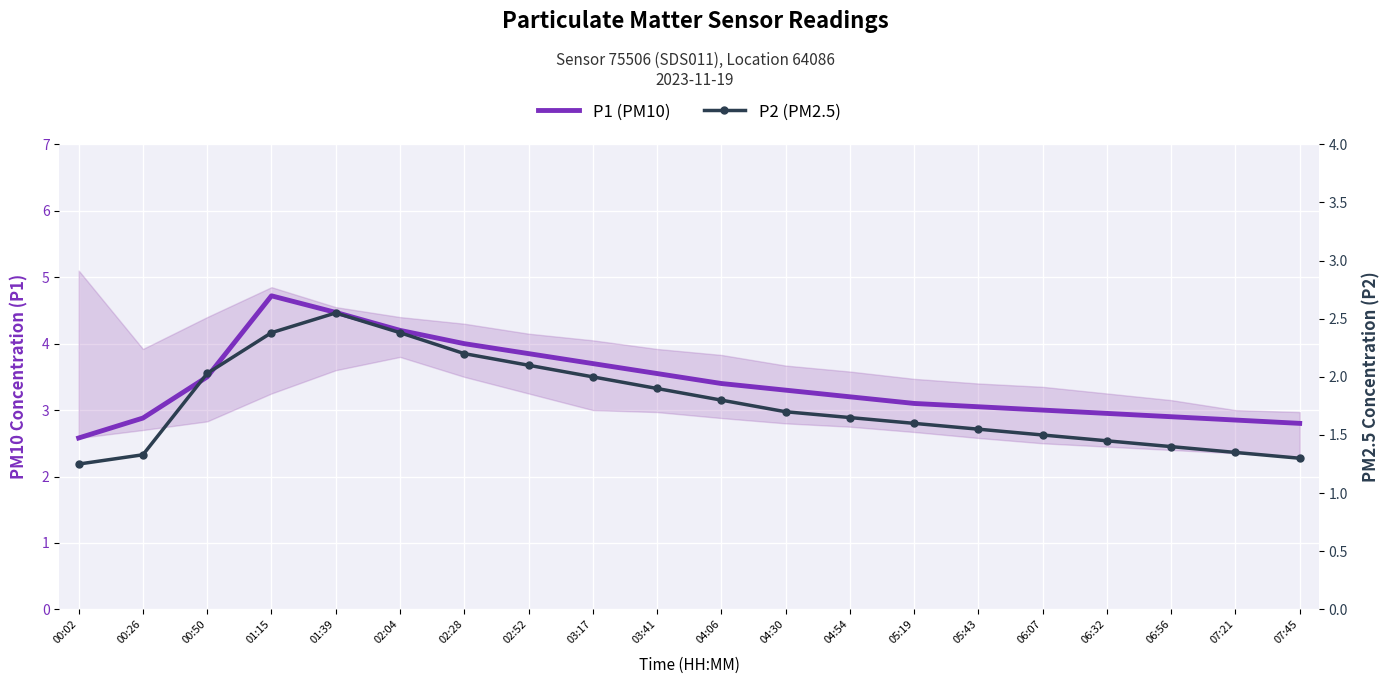

Which has a higher value, 00:26 or 02:52?

02:52